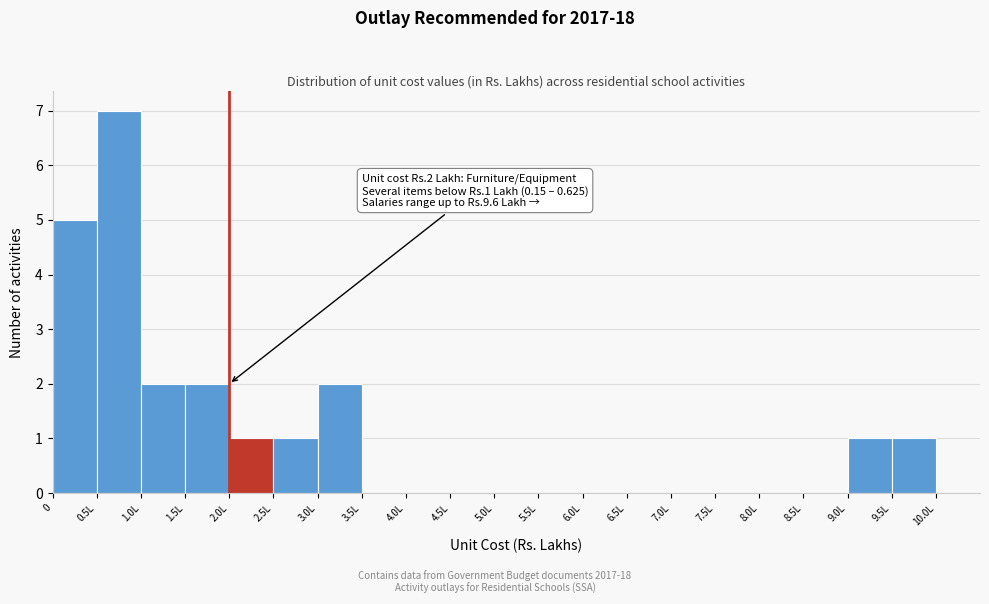

Reading left to right, what are all the values shown in this chart?

0=5	0.5L=7	1.0L=2	1.5L=2	2.0L=1	2.5L=1	3.0L=2	3.5L=0	4.0L=0	4.5L=0	5.0L=0	5.5L=0	6.0L=0	6.5L=0	7.0L=0	7.5L=0	8.0L=0	8.5L=0	9.0L=1	9.5L=1